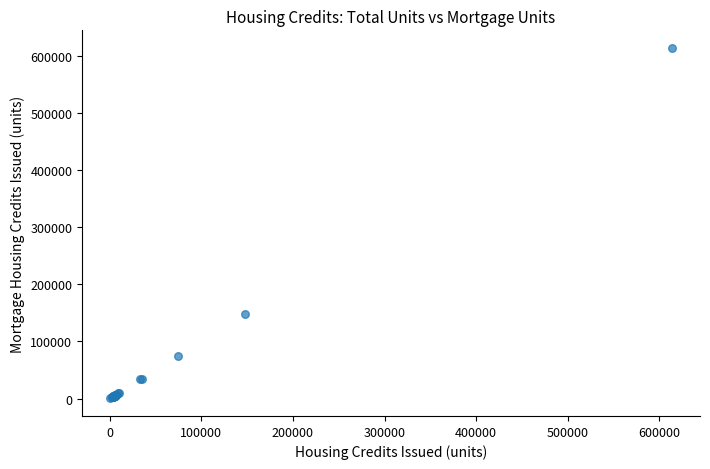

What Y value in the scatter plot is closest to 306882?

147965